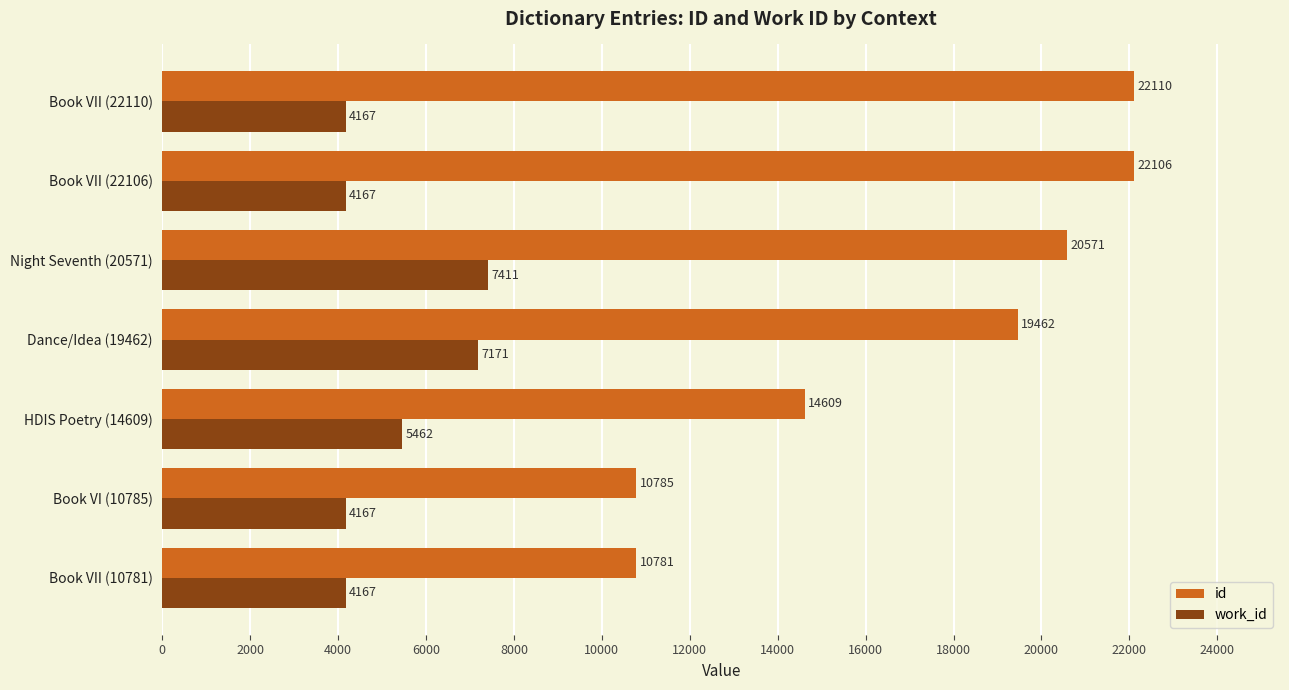

Which category has the lowest value in the id series?

Book VII (10781)